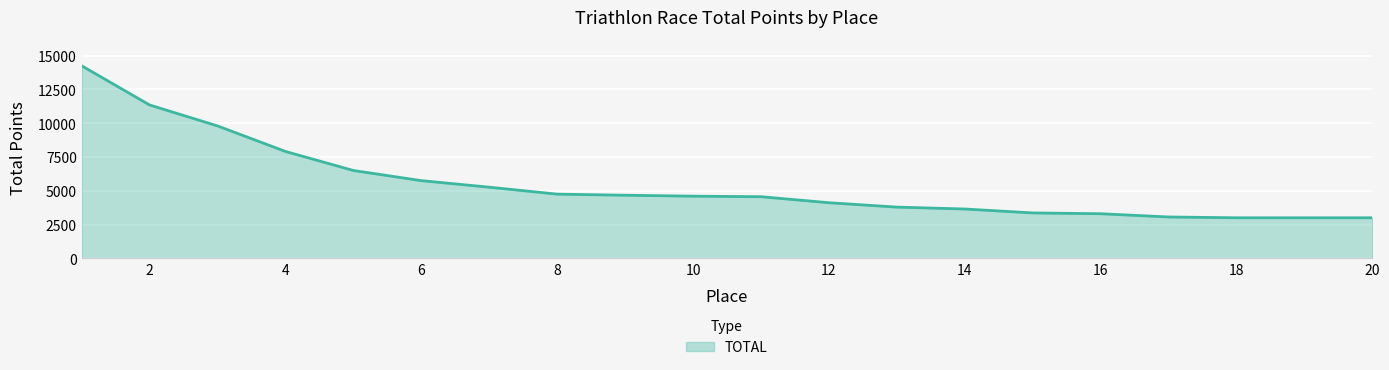

What is the greatest value displayed?

14250